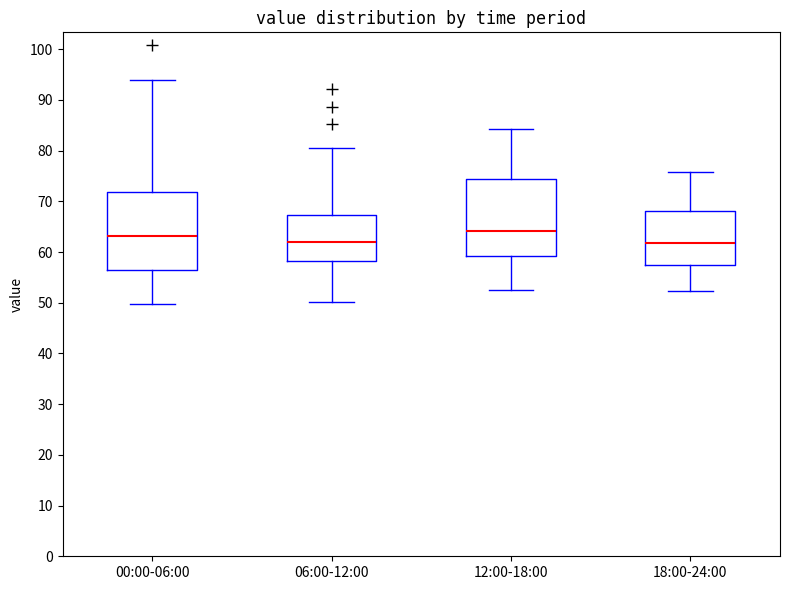

Where does the lower whisker of the box for 00:00-06:00 end on the y-axis? The values are not printed on the chart, so give them approximately, as read against the axis.

50